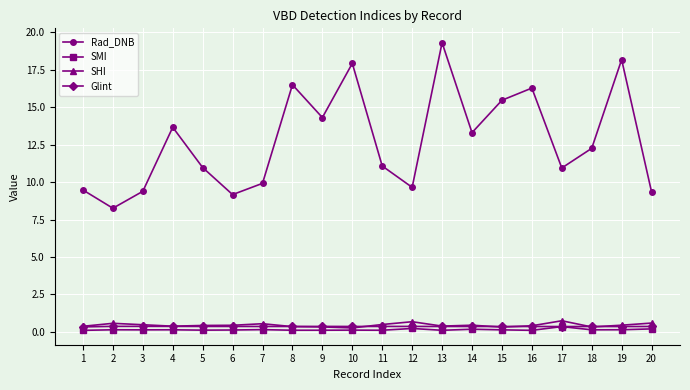

What is the average value of the Glint series?

0.4